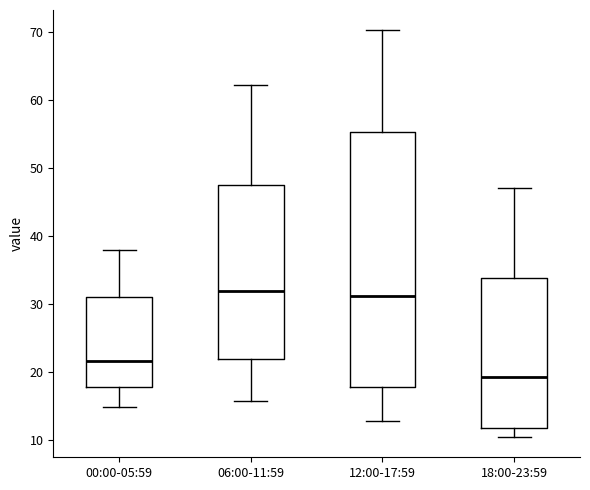

Which box has the lowest median line?

18:00-23:59